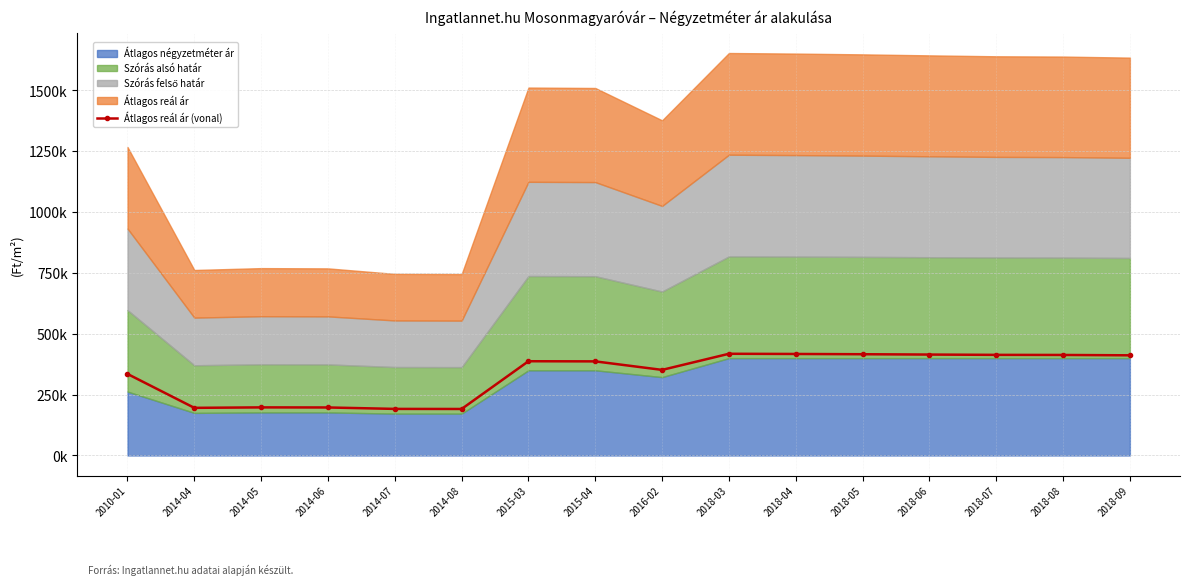

The chart shows a value of 545.1 at 2018-06. True or false?

False